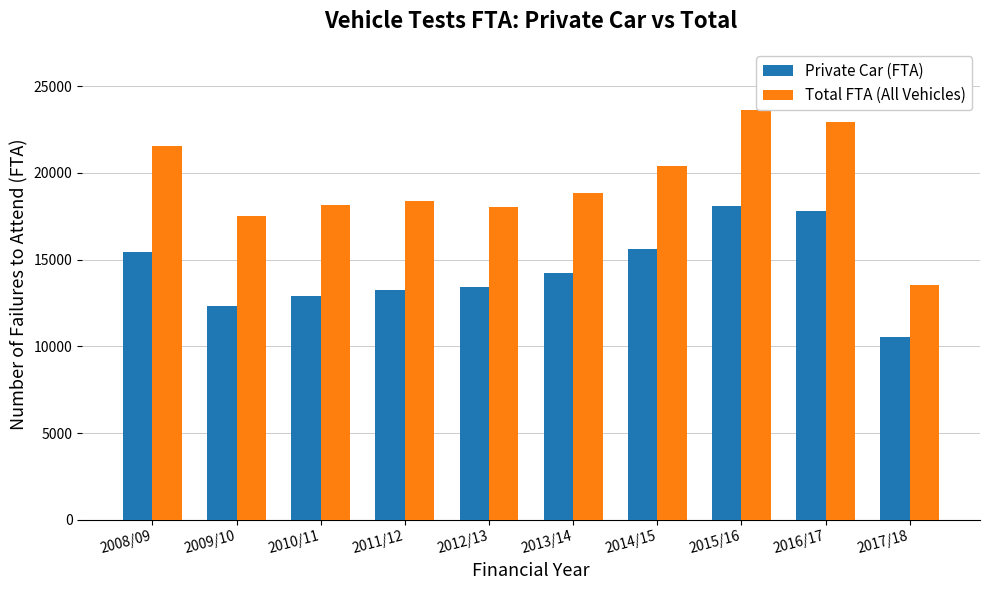

Between 2016/17 and 2017/18, which series saw the biggest shift?

Total FTA (All Vehicles)